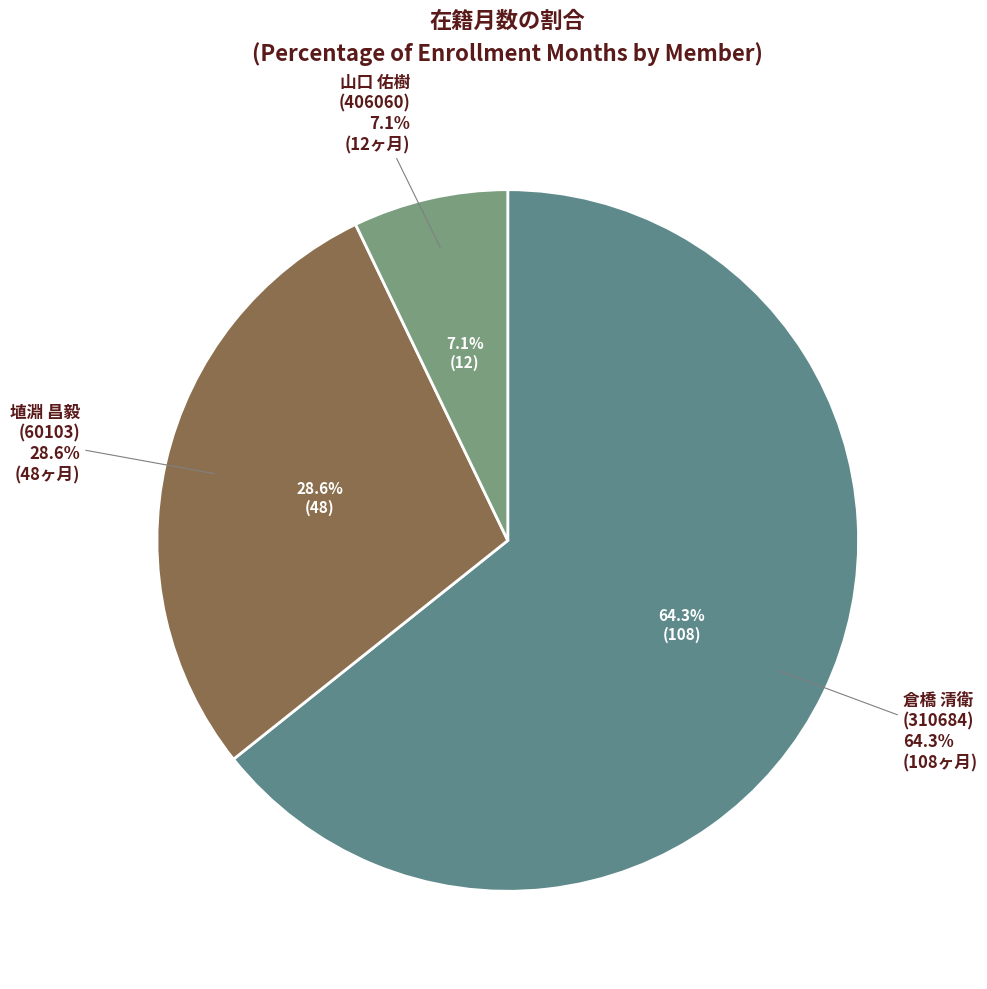

What is the change in value from 埴淵 昌毅
(60103) to 山口 佑樹
(406060)?

-36